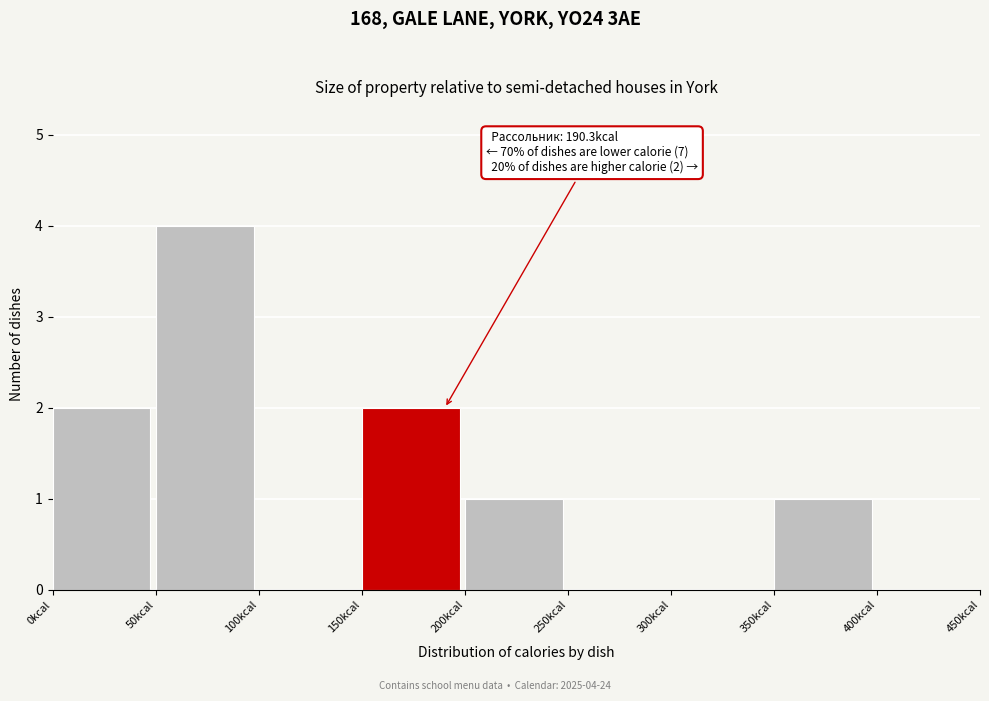

Over which range of the x-axis is the bar tallest?

50 to 100